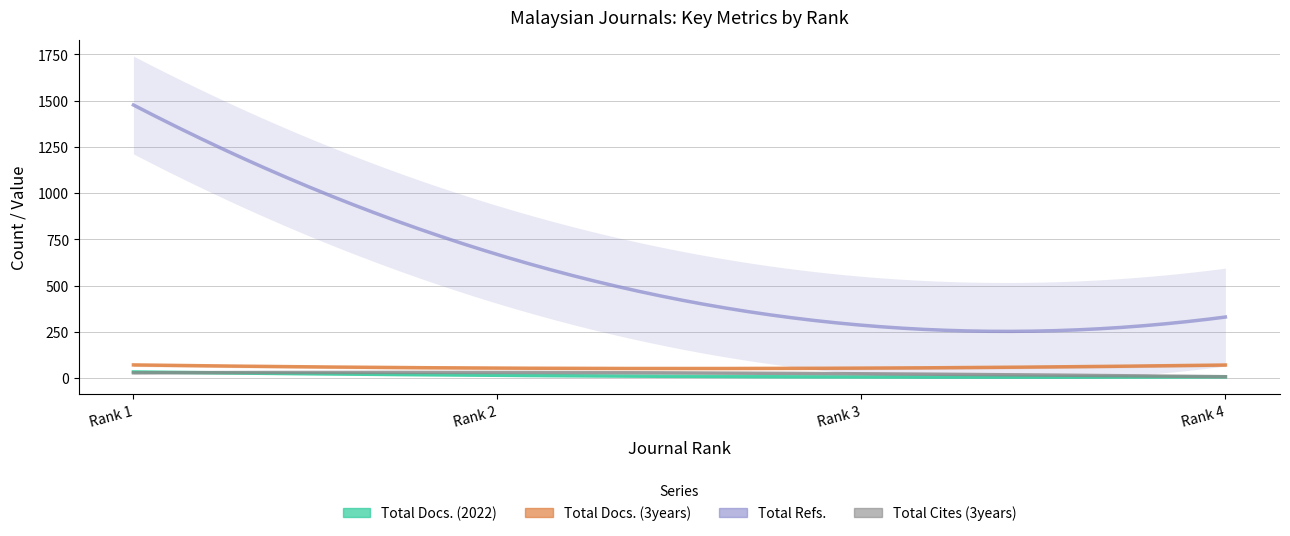

True or false: Total Docs. (2022) has more than 2 points higher than both neighbors.

False